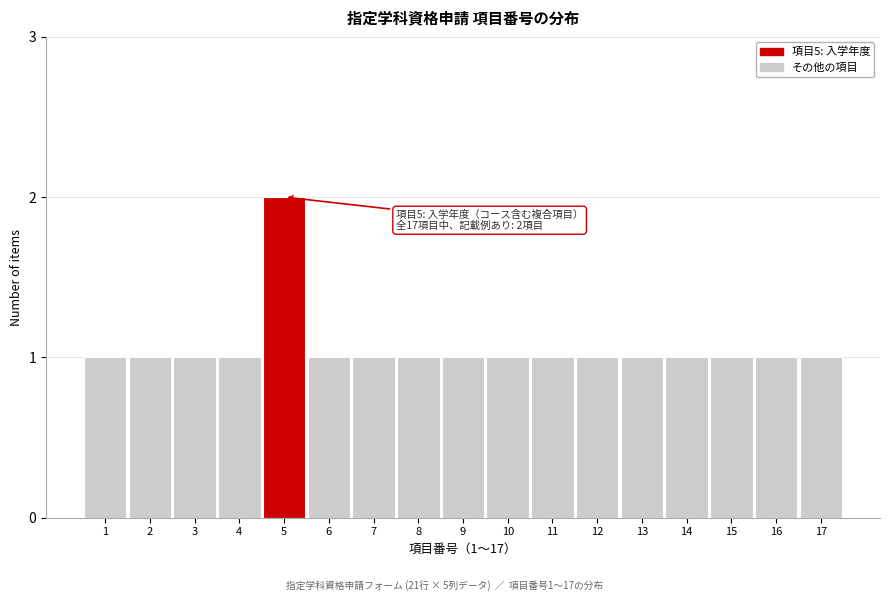

Reading left to right, what are all the values shown in this chart?

1	1	1	1	2	1	1	1	1	1	1	1	1	1	1	1	1